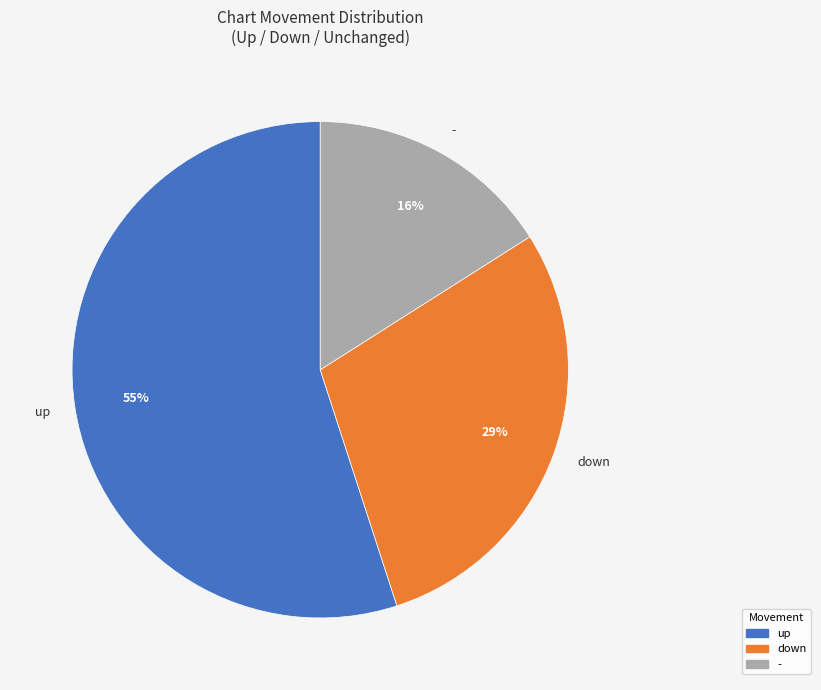

Count the number of slices in the pie.

3